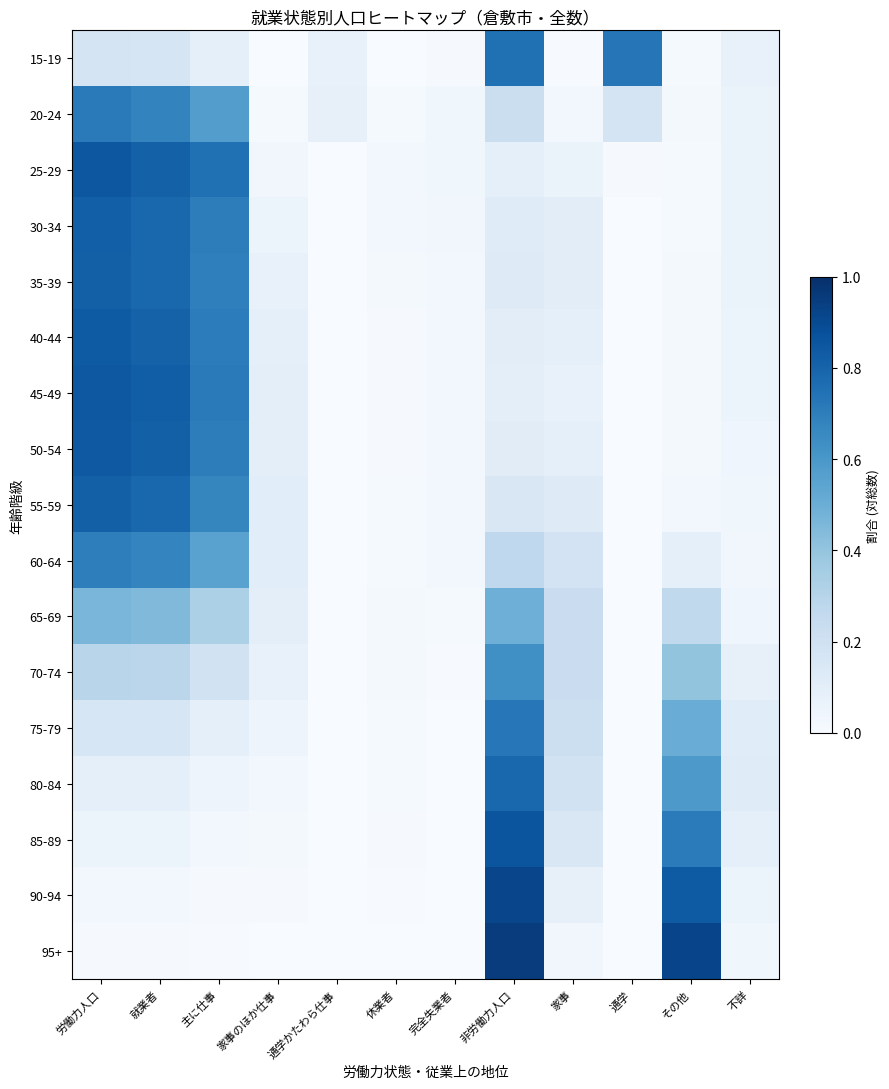

Which label corresponds to the largest value in the chart?

非労働力人口